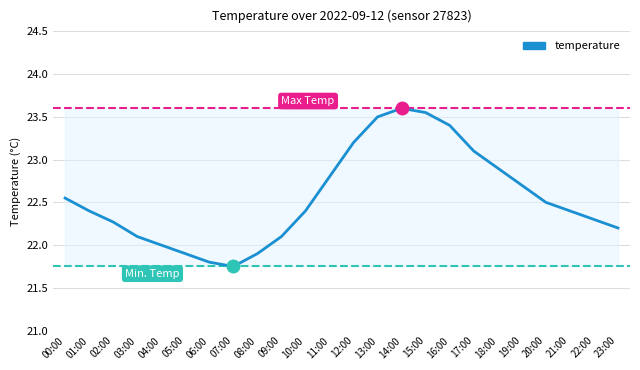

The chart shows a value of 22.7 at 19:00. True or false?

True